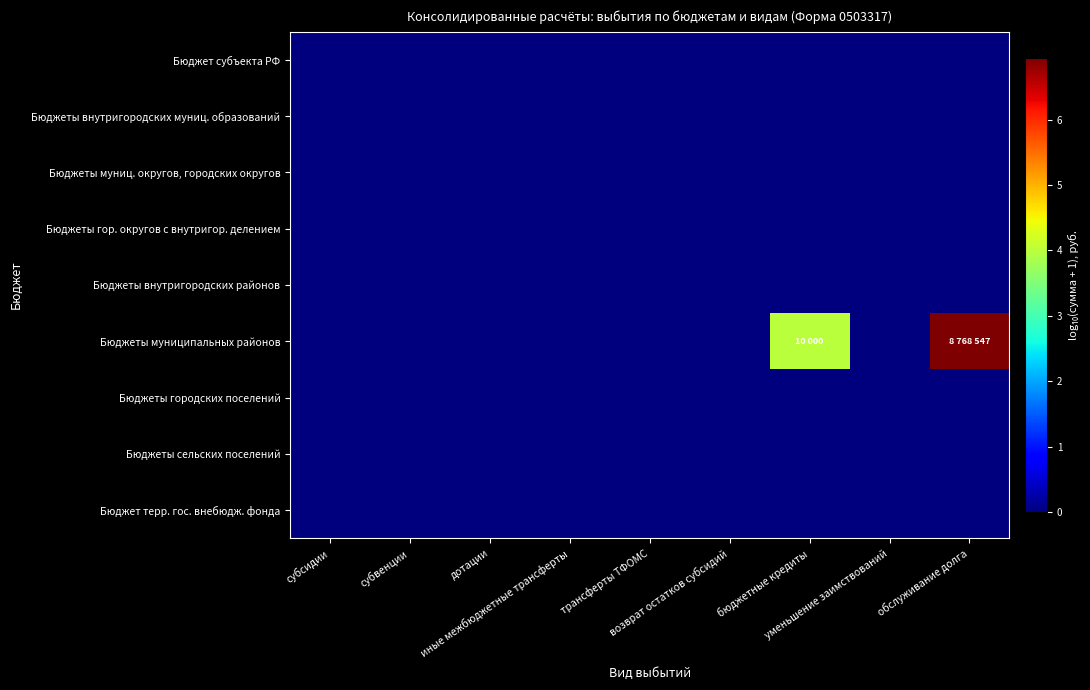

Reading left to right, what are all the values shown in this chart?

Бюджет субъекта РФ: субсидии=0.0	субвенции=0.0	дотации=0.0	иные межбюджетные трансферты=0.0	трансферты ТФОМС=0.0	возврат остатков субсидий=0.0	бюджетные кредиты=0.0	уменьшение заимствований=0.0	обслуживание долга=0.0
Бюджеты внутригородских муниц. образований: субсидии=0.0	субвенции=0.0	дотации=0.0	иные межбюджетные трансферты=0.0	трансферты ТФОМС=0.0	возврат остатков субсидий=0.0	бюджетные кредиты=0.0	уменьшение заимствований=0.0	обслуживание долга=0.0
Бюджеты муниц. округов, городских округов: субсидии=0.0	субвенции=0.0	дотации=0.0	иные межбюджетные трансферты=0.0	трансферты ТФОМС=0.0	возврат остатков субсидий=0.0	бюджетные кредиты=0.0	уменьшение заимствований=0.0	обслуживание долга=0.0
Бюджеты гор. округов с внутригор. делением: субсидии=0.0	субвенции=0.0	дотации=0.0	иные межбюджетные трансферты=0.0	трансферты ТФОМС=0.0	возврат остатков субсидий=0.0	бюджетные кредиты=0.0	уменьшение заимствований=0.0	обслуживание долга=0.0
Бюджеты внутригородских районов: субсидии=0.0	субвенции=0.0	дотации=0.0	иные межбюджетные трансферты=0.0	трансферты ТФОМС=0.0	возврат остатков субсидий=0.0	бюджетные кредиты=0.0	уменьшение заимствований=0.0	обслуживание долга=0.0
Бюджеты муниципальных районов: субсидии=0.0	субвенции=0.0	дотации=0.0	иные межбюджетные трансферты=0.0	трансферты ТФОМС=0.0	возврат остатков субсидий=0.0	бюджетные кредиты=4.0	уменьшение заимствований=0.0	обслуживание долга=6.9
Бюджеты городских поселений: субсидии=0.0	субвенции=0.0	дотации=0.0	иные межбюджетные трансферты=0.0	трансферты ТФОМС=0.0	возврат остатков субсидий=0.0	бюджетные кредиты=0.0	уменьшение заимствований=0.0	обслуживание долга=0.0
Бюджеты сельских поселений: субсидии=0.0	субвенции=0.0	дотации=0.0	иные межбюджетные трансферты=0.0	трансферты ТФОМС=0.0	возврат остатков субсидий=0.0	бюджетные кредиты=0.0	уменьшение заимствований=0.0	обслуживание долга=0.0
Бюджет терр. гос. внебюдж. фонда: субсидии=0.0	субвенции=0.0	дотации=0.0	иные межбюджетные трансферты=0.0	трансферты ТФОМС=0.0	возврат остатков субсидий=0.0	бюджетные кредиты=0.0	уменьшение заимствований=0.0	обслуживание долга=0.0